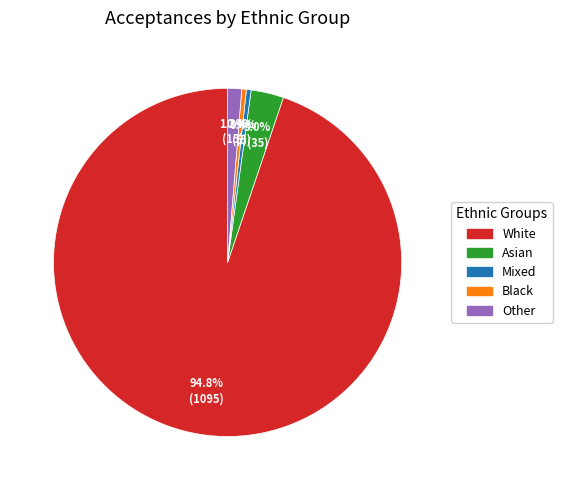

The Other slice represents 1% of the pie. True or false?

True